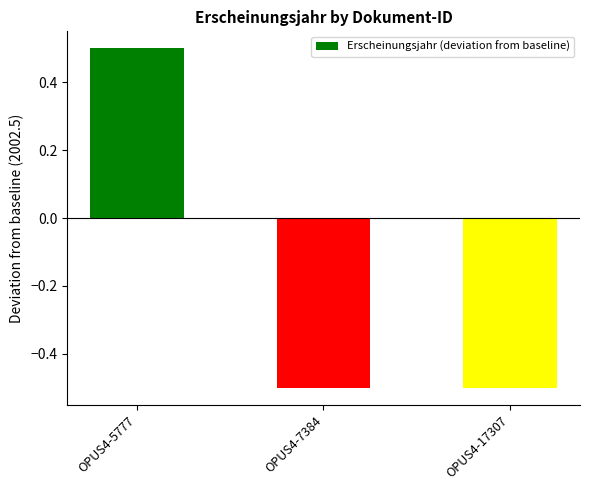

Reading left to right, list all the values displayed in this chart.

0.5	-0.5	-0.5